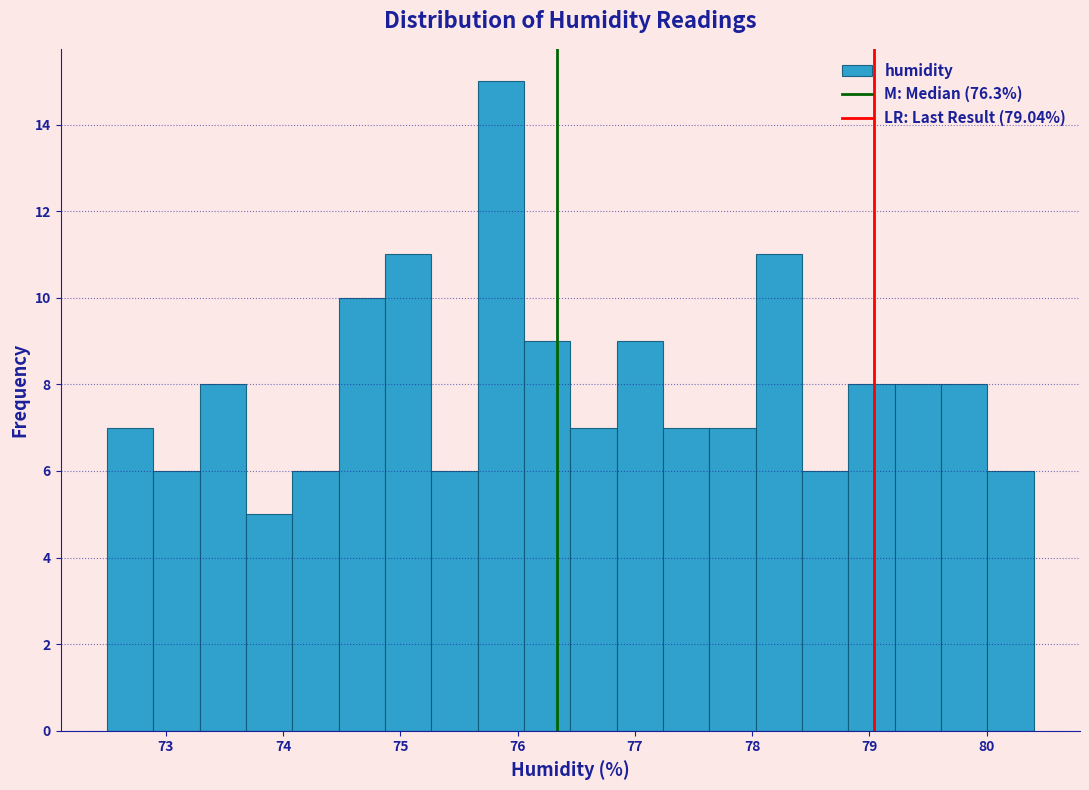

Read against the x-axis, roughly where is the centre of the tallest bar?

75.9